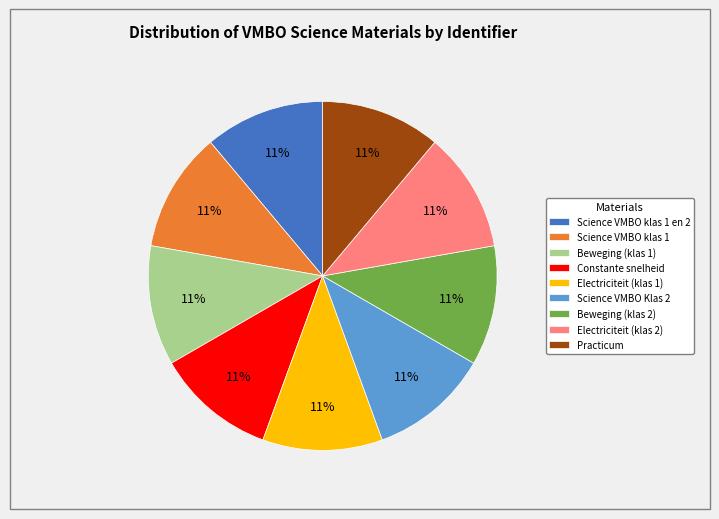

Is the sum of Constante snelheid and Beweging (klas 1) greater than half?

No